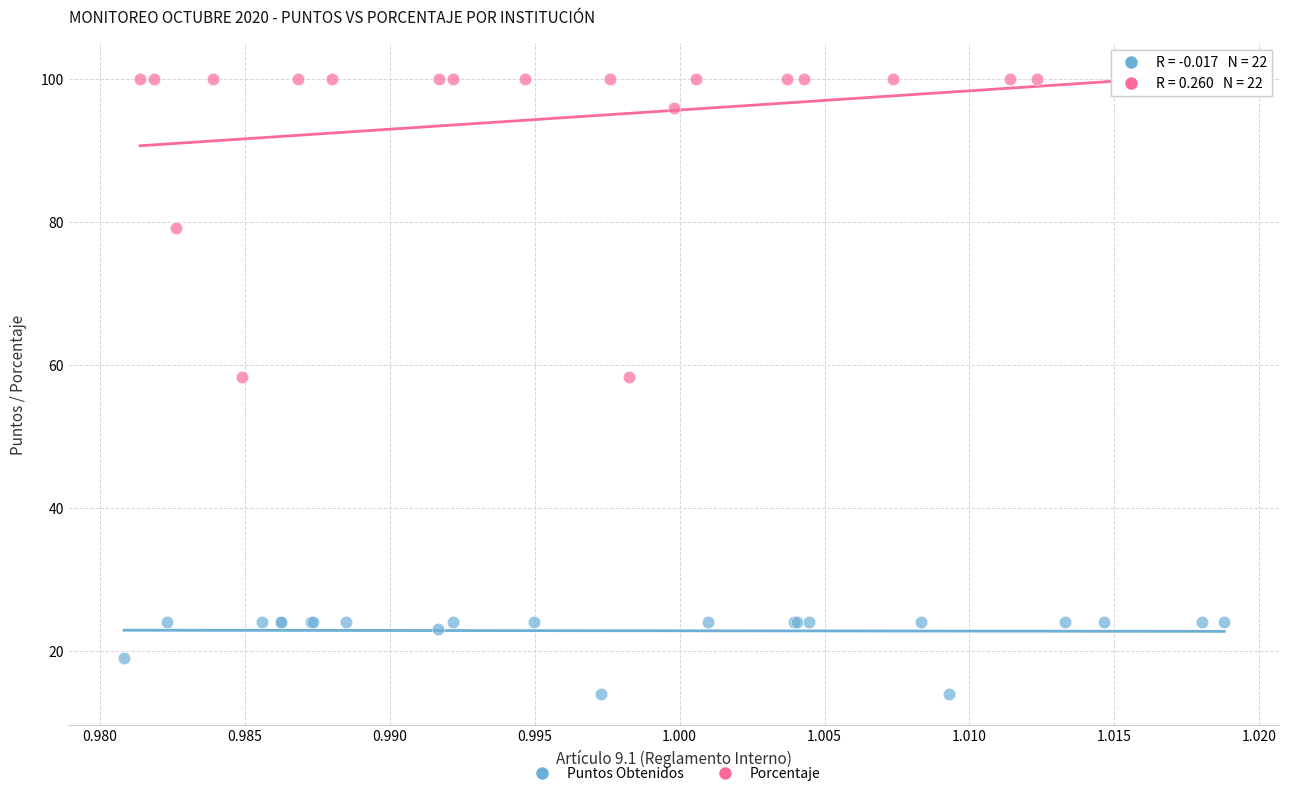

Which series reaches the maximum Y coordinate?

Porcentaje